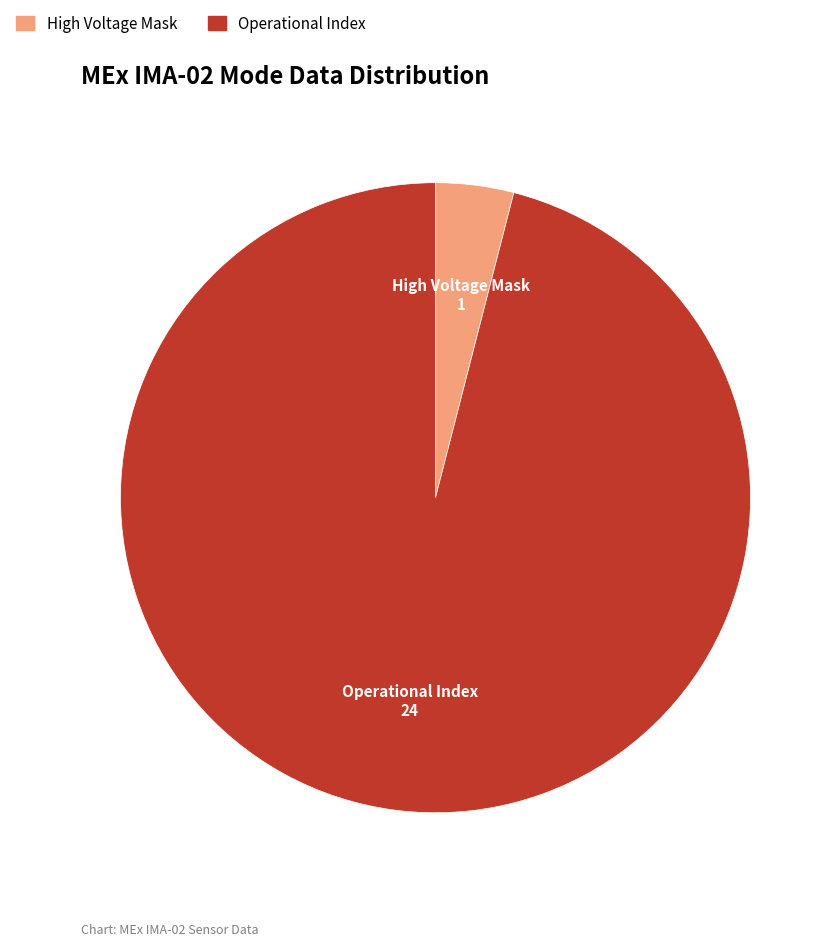

How many slices are in this pie chart?

2